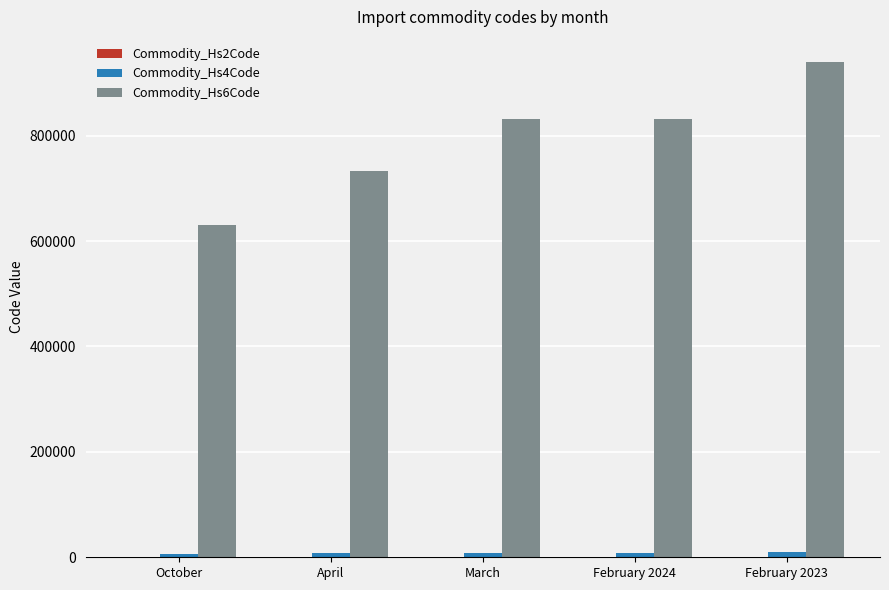

Which series has the largest total across all categories?

Commodity_Hs6Code